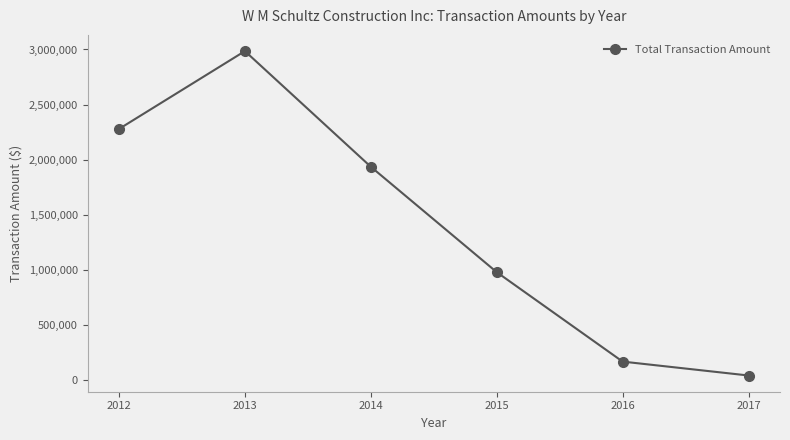

What is the average value?

1398171.7